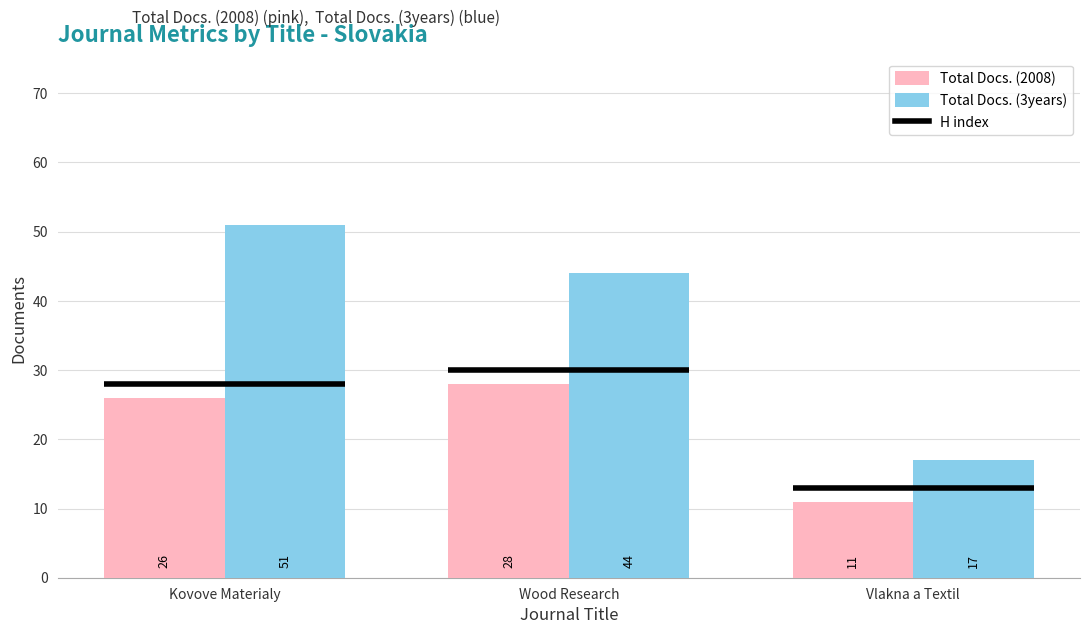

At how many categories does at least one series exceed 21?

2